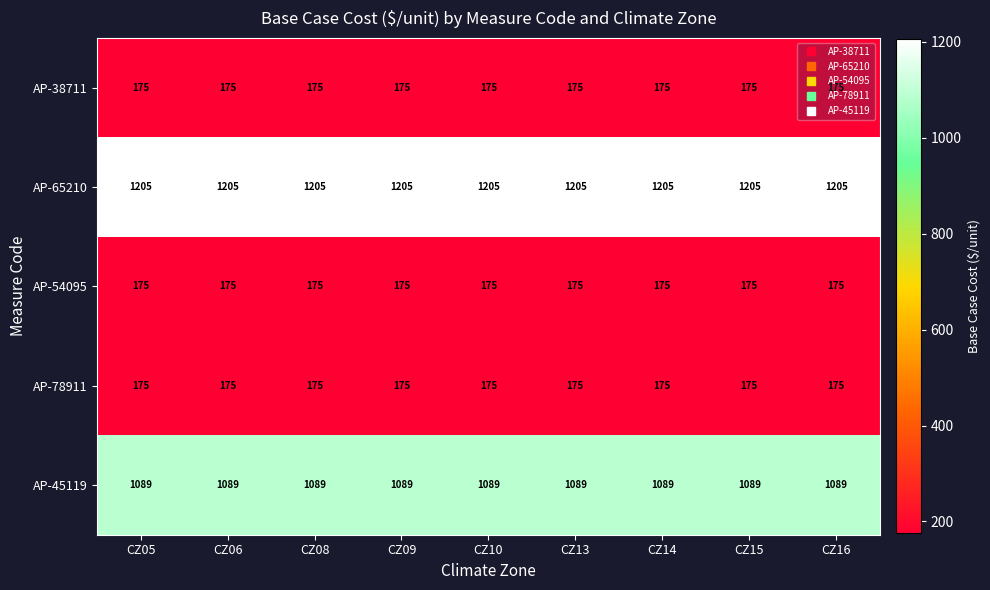

At how many categories does at least one series exceed 1141?

9